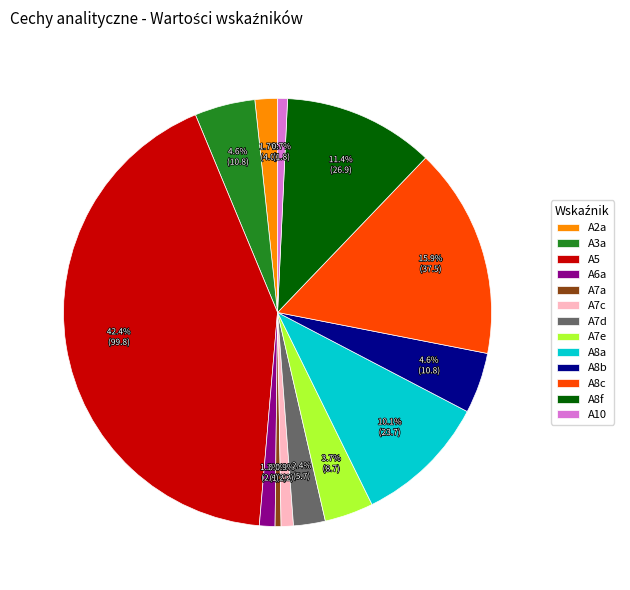

Count the number of slices in the pie.

13